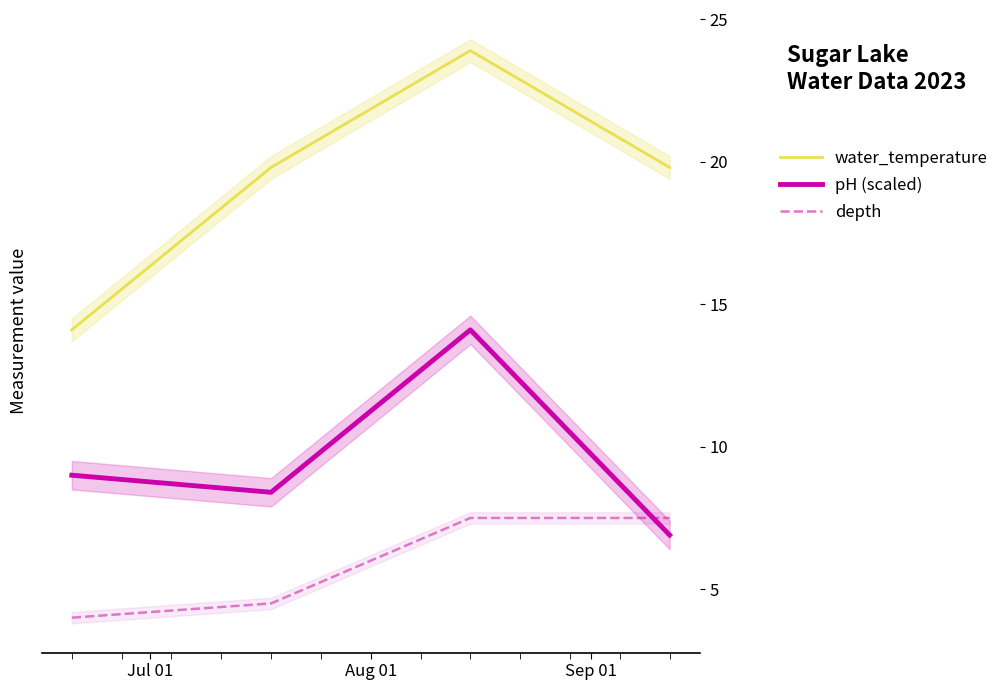

True or false: water_temperature and depth intersect in this chart.

False